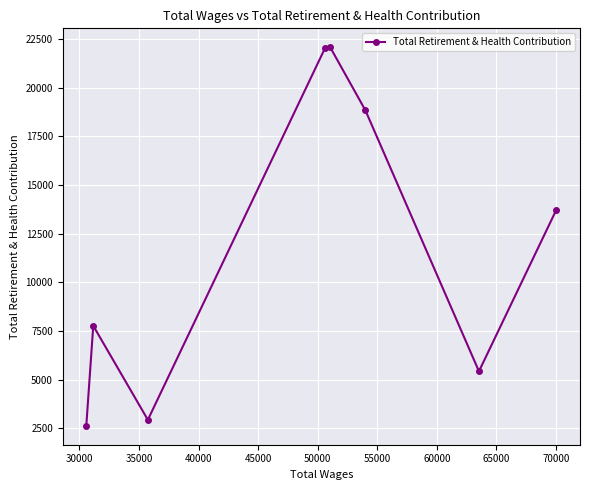

What is the average value?

11937